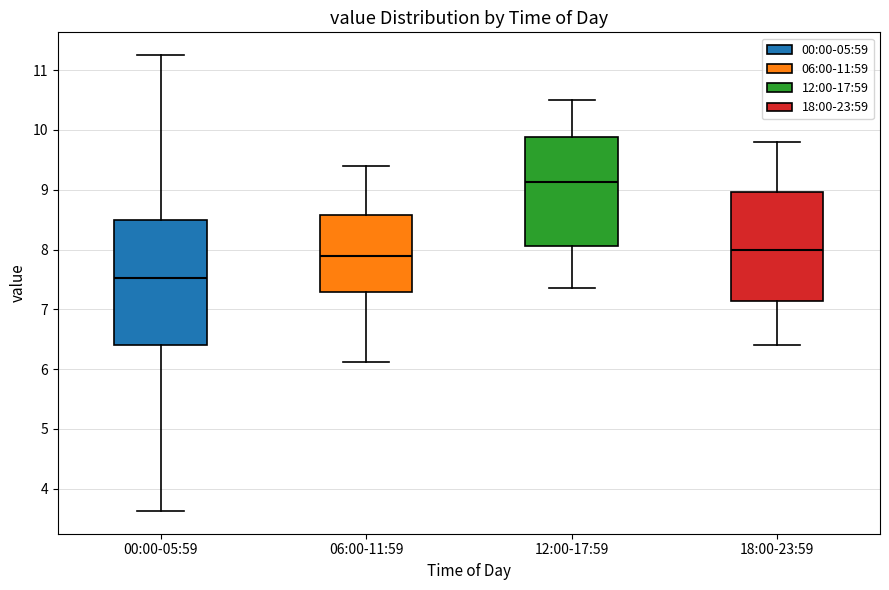

Reading left to right, read every box against the y-axis: the position of its median line, the range the box covers, and the ends of its whiskers. The values are not printed on the chart, so give them approximately, as read against the axis.

00:00-05:59: median 7.5, box 6.4 to 8.5, whiskers 3.6 to 11.3
06:00-11:59: median 7.9, box 7.3 to 8.6, whiskers 6.1 to 9.4
12:00-17:59: median 9.1, box 8.1 to 9.9, whiskers 7.4 to 10.5
18:00-23:59: median 8.0, box 7.1 to 9.0, whiskers 6.4 to 9.8